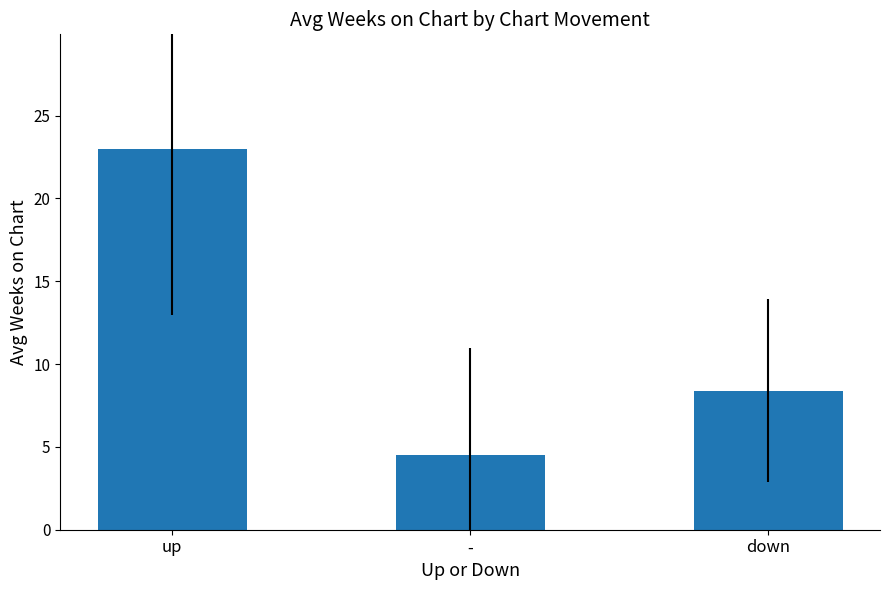

The chart shows a value of 7.6 at -. True or false?

False